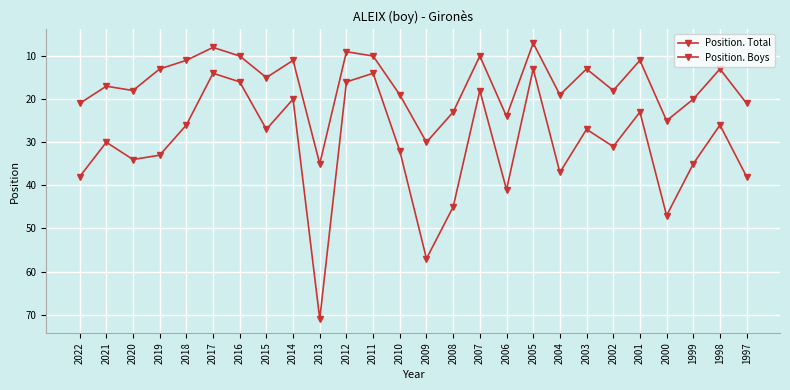

The value of Position. Boys at 2017 is 3. True or false?

False